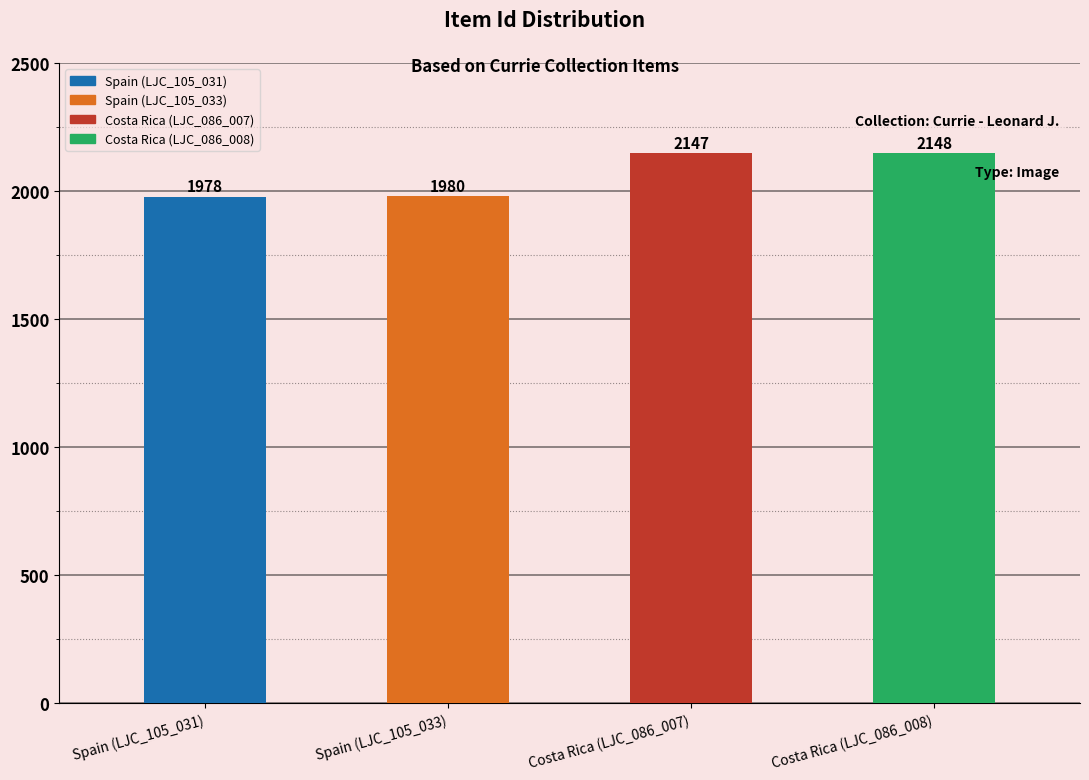

Approximately how many times larger is the value at Spain (LJC_105_033) compared to Costa Rica (LJC_086_007)?

0.9